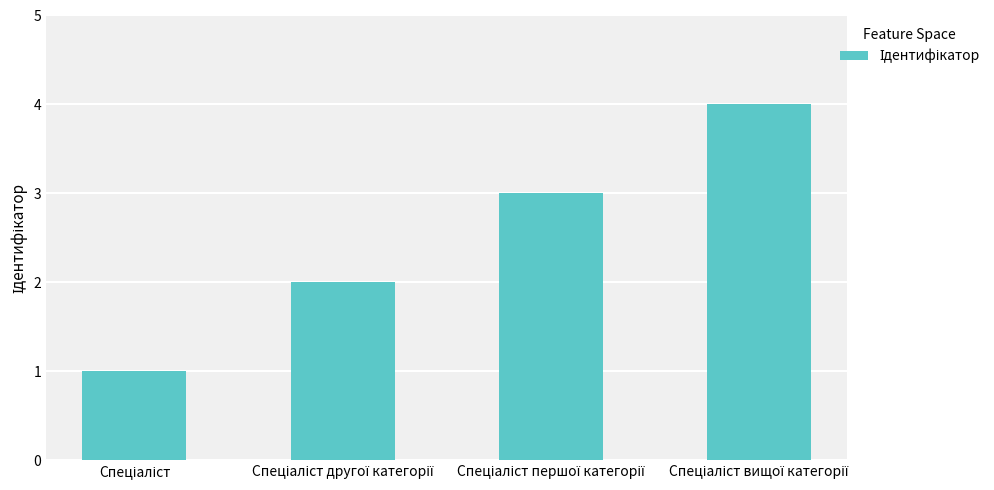

What is the sum of all values?

10